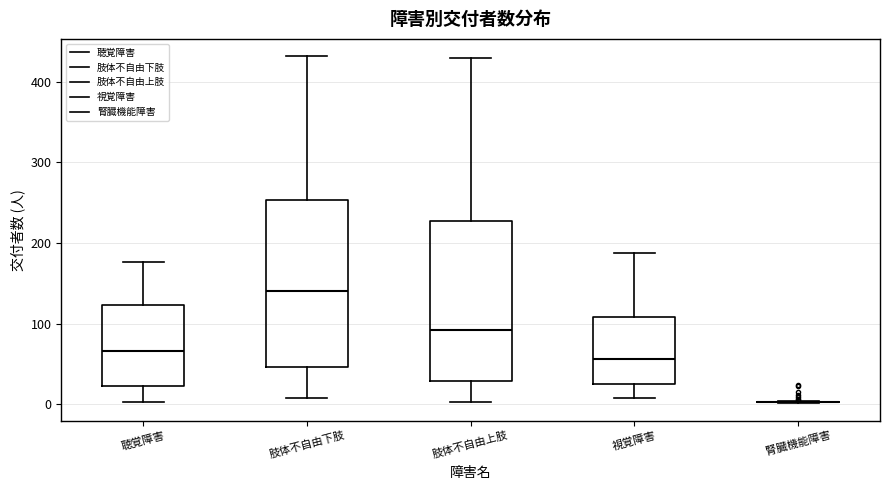

Reading left to right, read every box against the y-axis: the position of its median line, the range the box covers, and the ends of its whiskers. The values are not printed on the chart, so give them approximately, as read against the axis.

聴覚障害: median 70, box 20 to 120, whiskers 0 to 180
肢体不自由下肢: median 140, box 50 to 250, whiskers 10 to 430
肢体不自由上肢: median 90, box 30 to 230, whiskers 0 to 430
視覚障害: median 60, box 20 to 110, whiskers 10 to 190
腎臓機能障害: box collapsed to a line at 0, whiskers 0 to 0